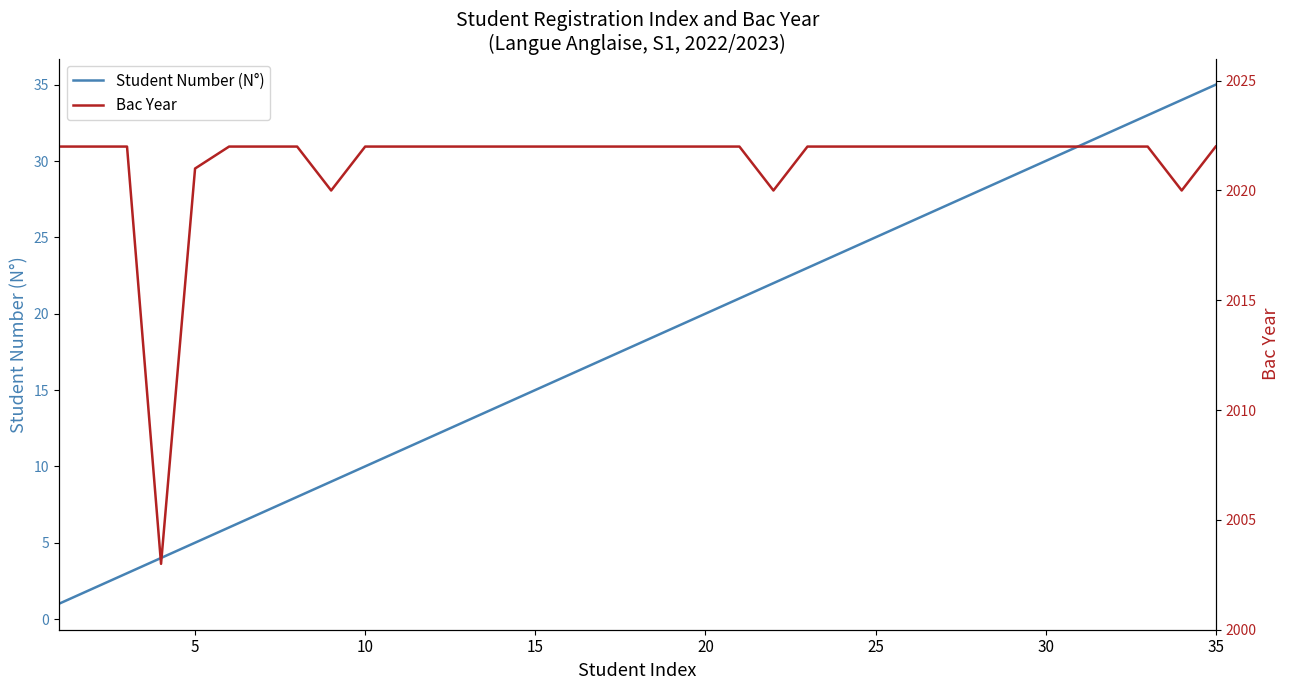

What is the highest value of the Student Number (N°) series?

35